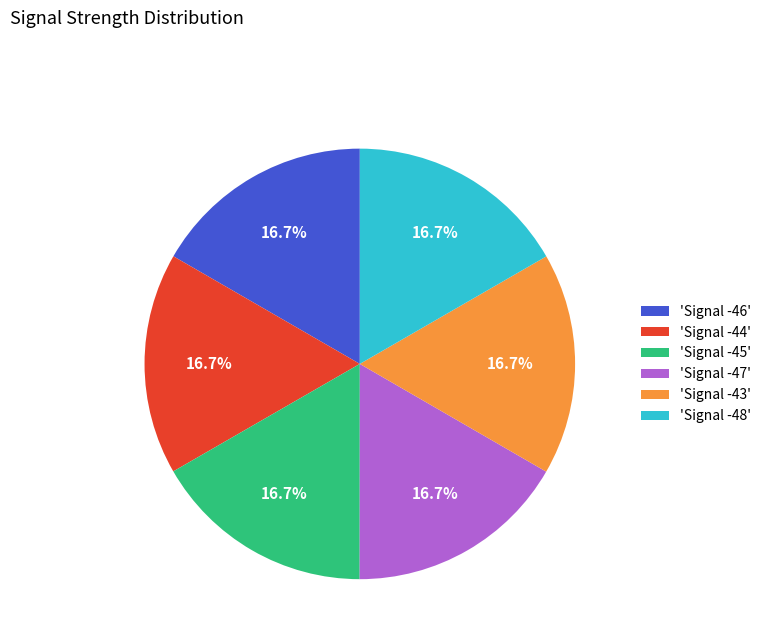

Is the sum of 'Signal -44' and 'Signal -46' greater than half?

No